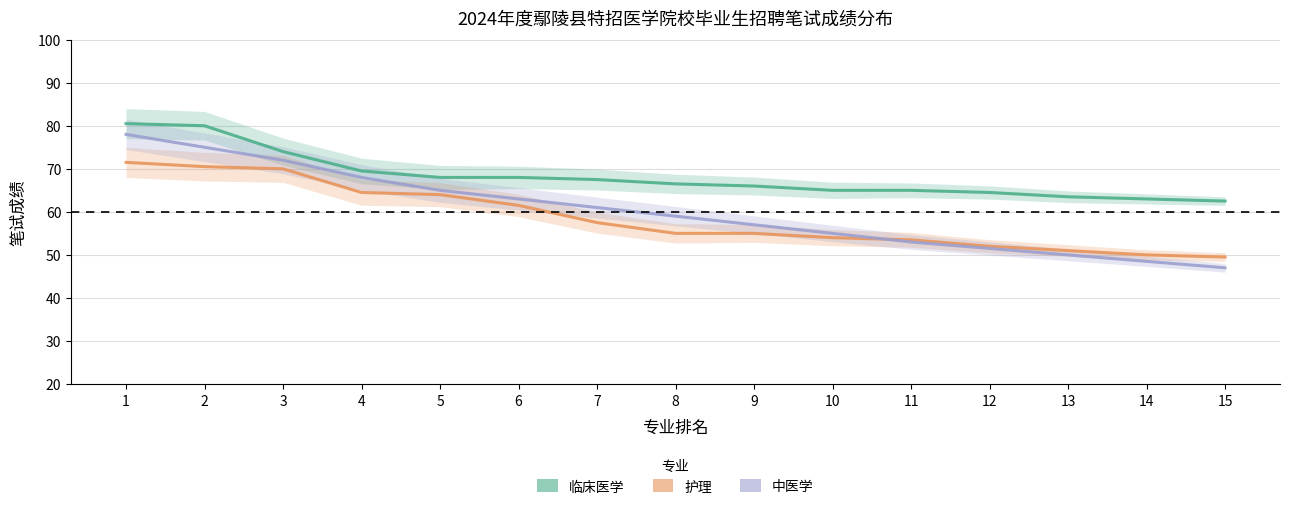

What is the maximum value shown in the chart?

80.5